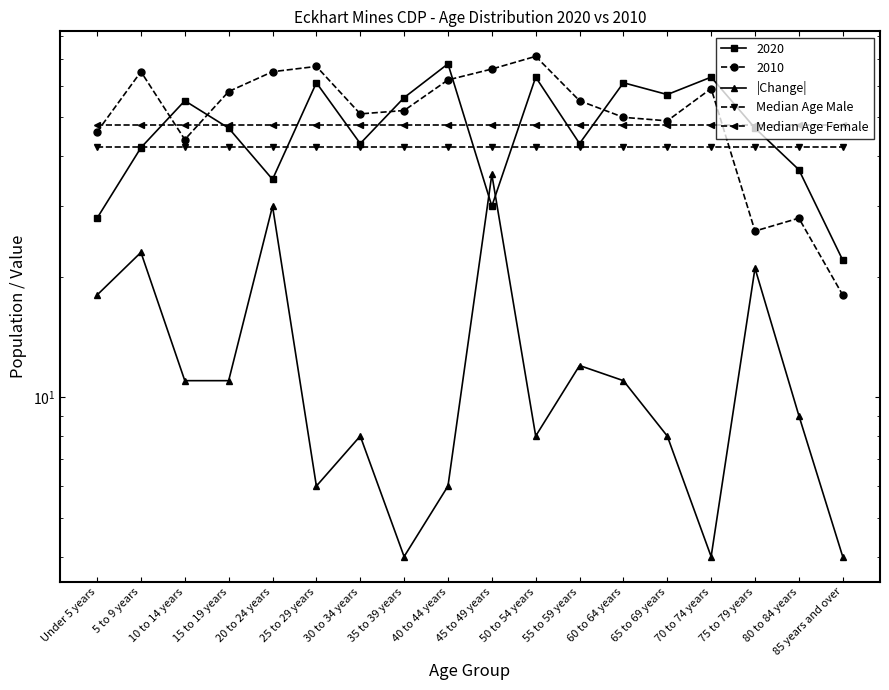

Which series has the largest range (max minus min)?

|Change|